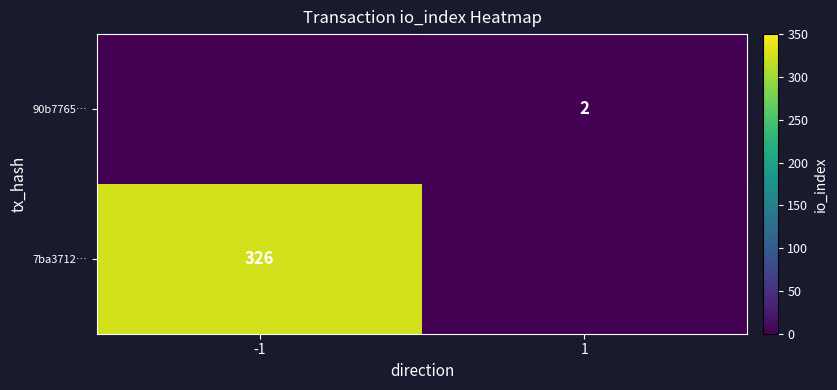

What is the difference between the highest and lowest values at 1?

2